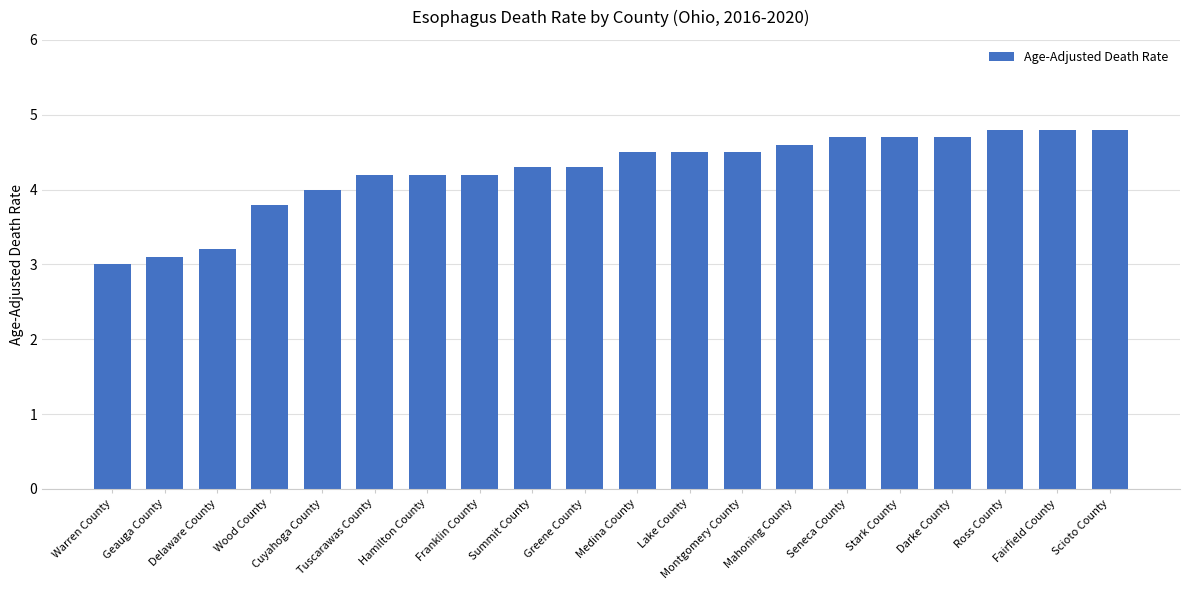

What position from the right is Franklin County?

13